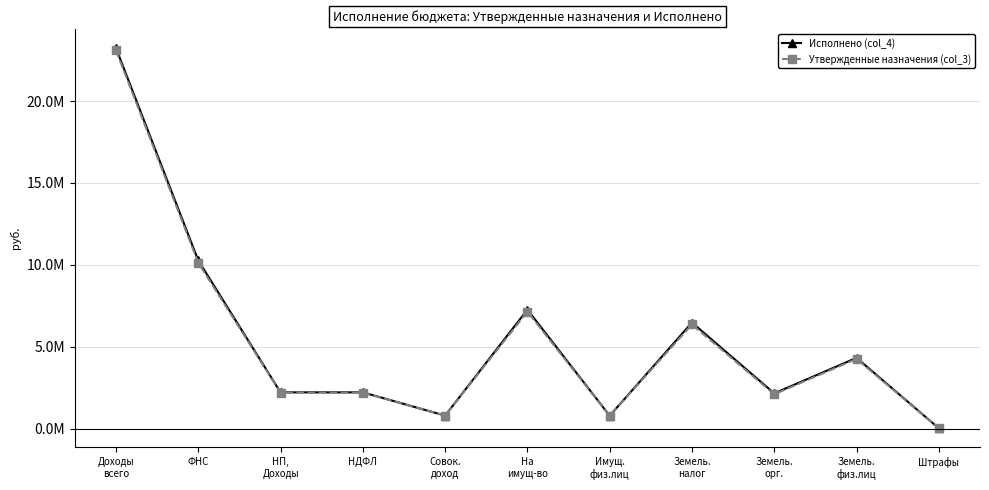

Rank the series by their maximum value, from highest to lowest.

Исполнено (col_4), Утвержденные назначения (col_3)